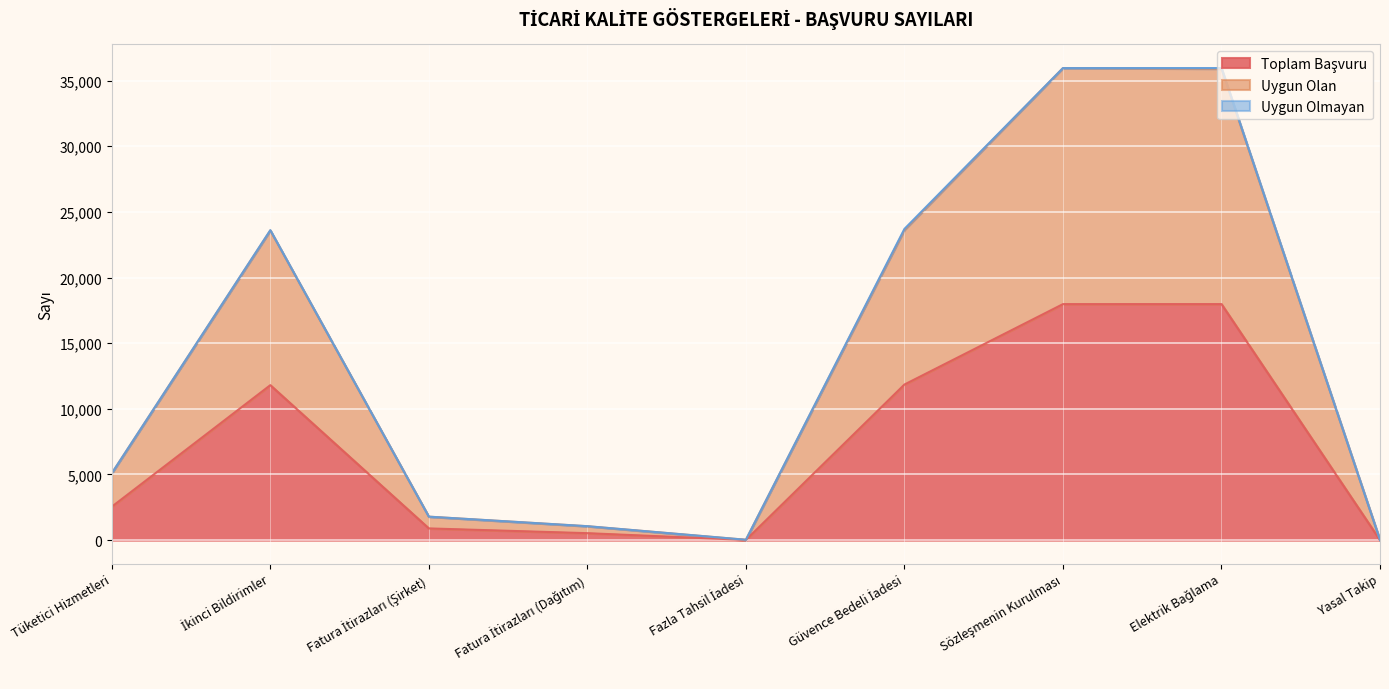

Does the chart display data point markers on the line(s)?

No